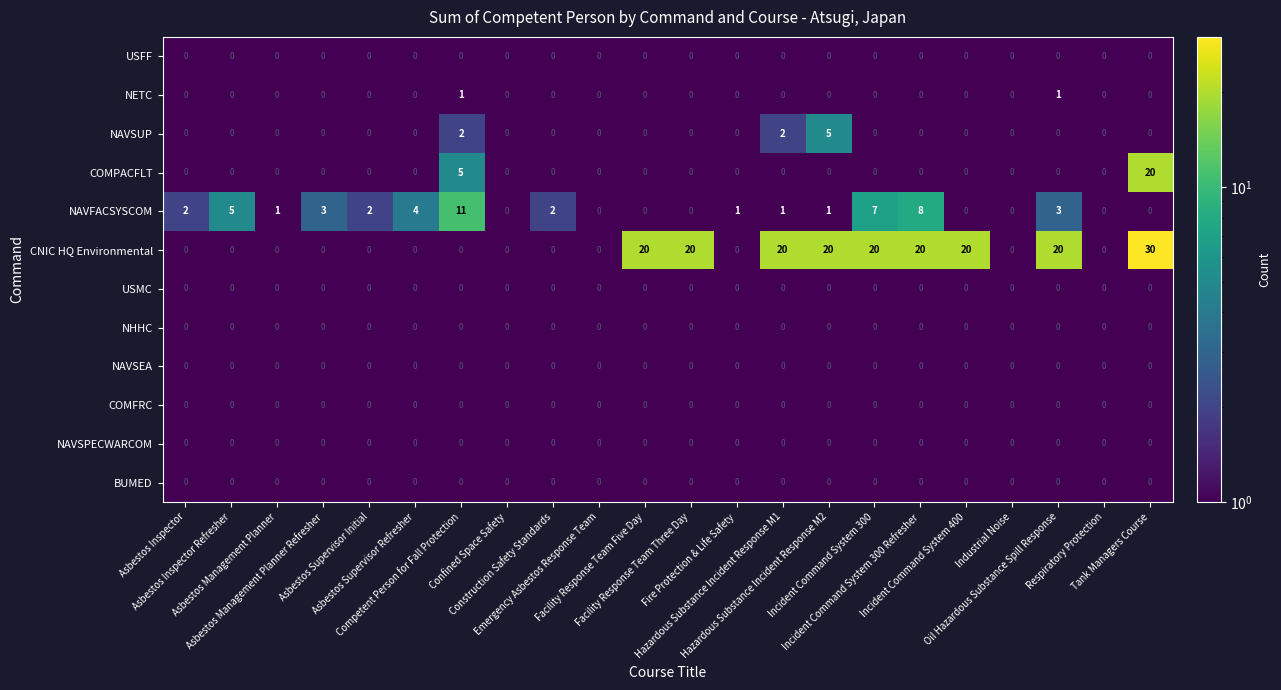

At how many categories does at least one series exceed 14?

9